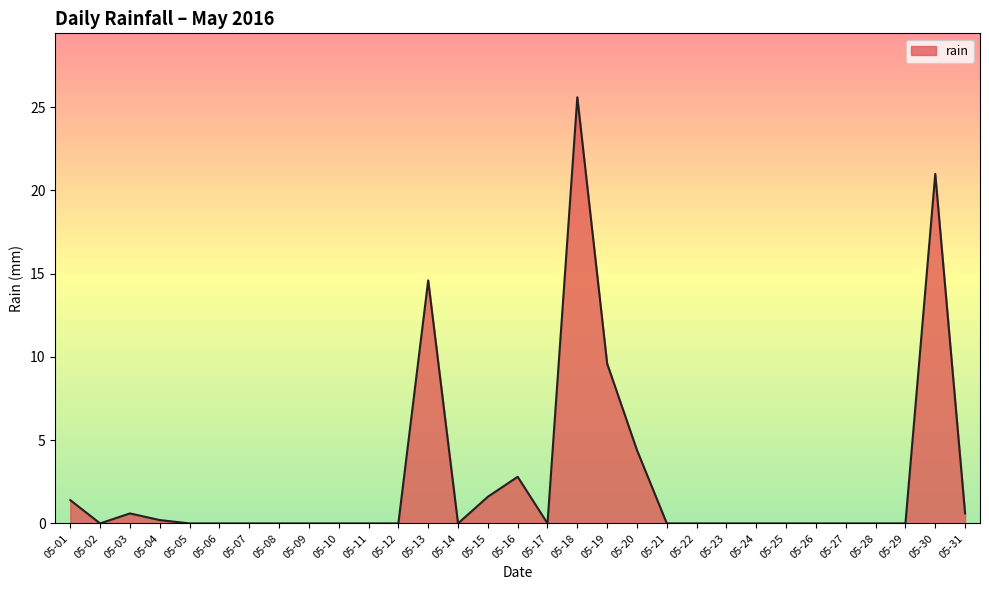

What is the maximum value shown in the chart?

25.6